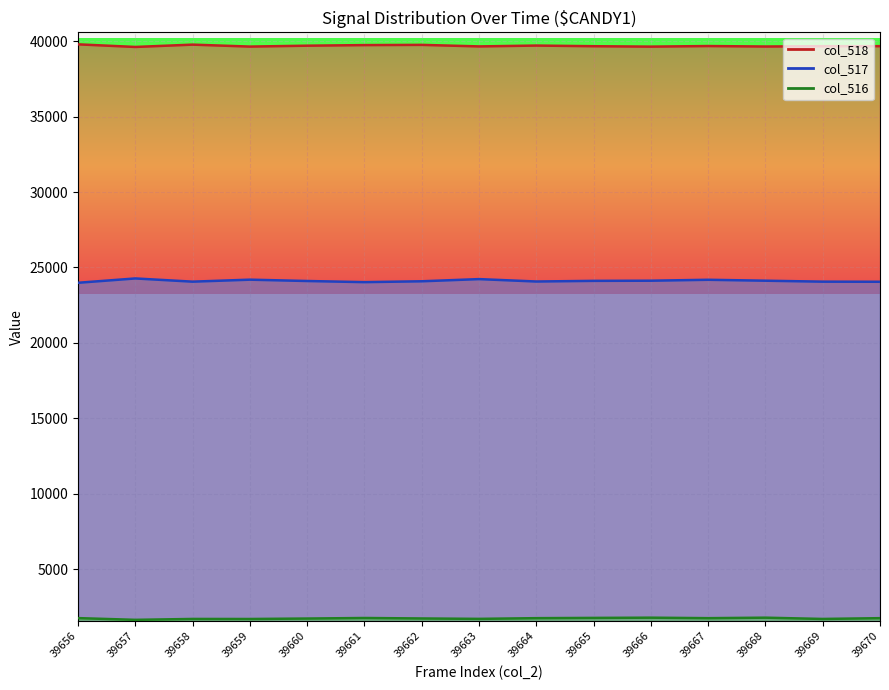

True or false: col_518 line and col_516 line intersect in this chart.

False